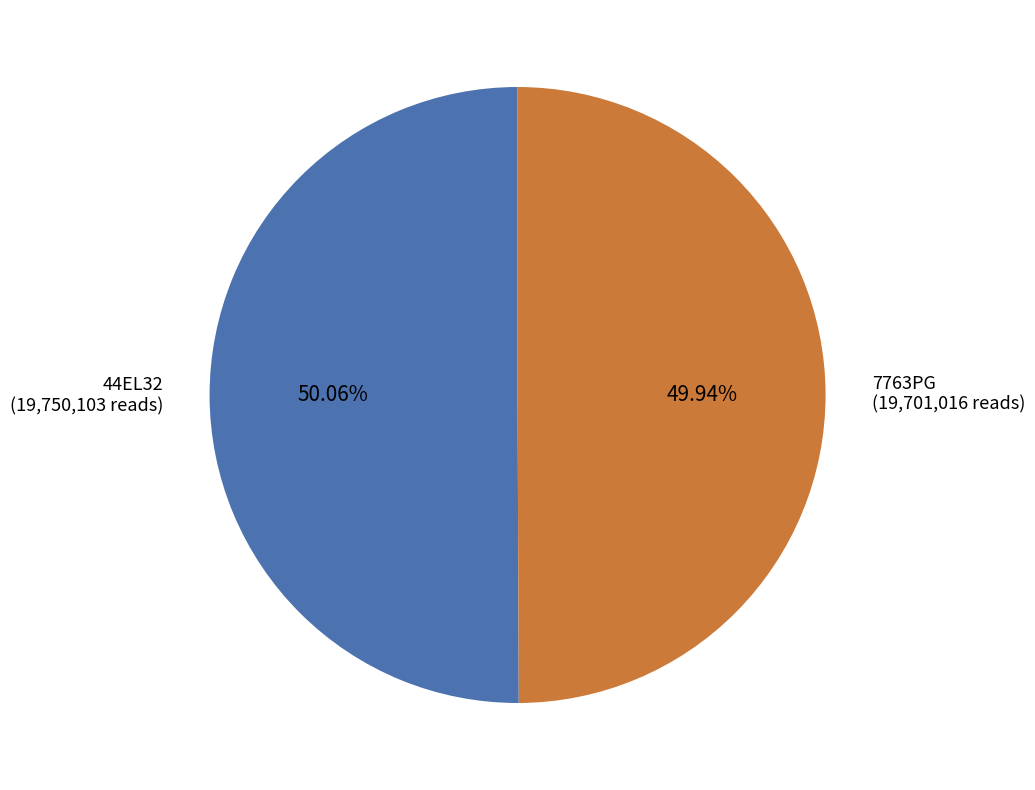

What is the ratio of the value at 7763PG to the value at 44EL32?

1.0